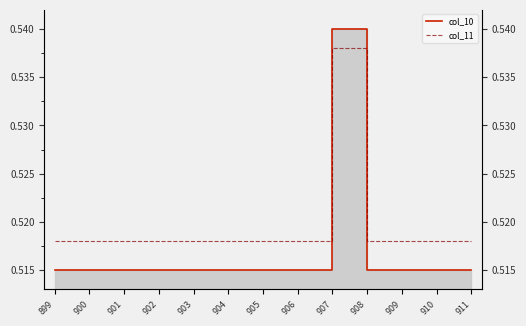

What is the value of the col_10 point at the 6th from the left?

0.5